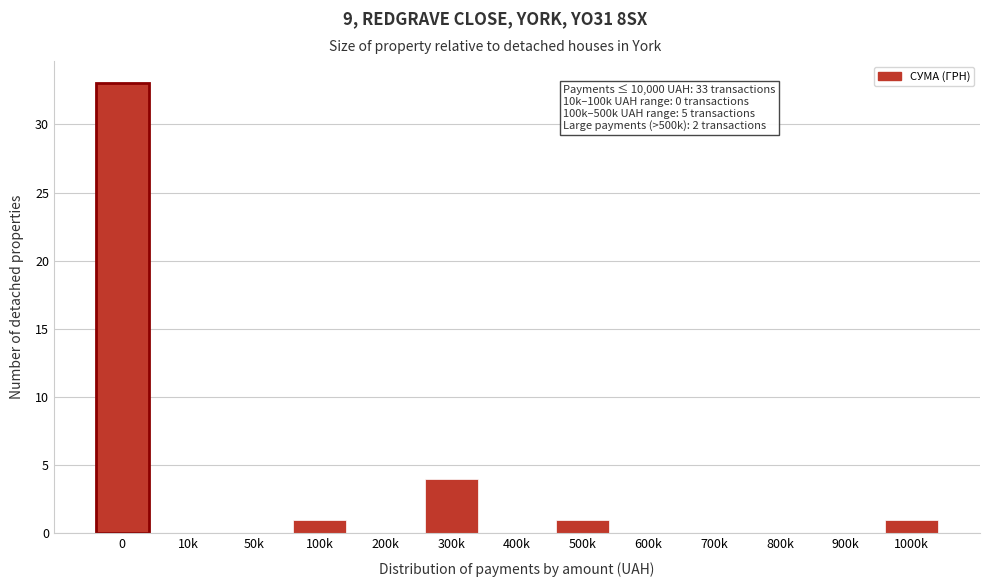

Reading left to right, extract all data points from this chart.

0=33	10k=0	50k=0	100k=1	200k=0	300k=4	400k=0	500k=1	600k=0	700k=0	800k=0	900k=0	1000k=1